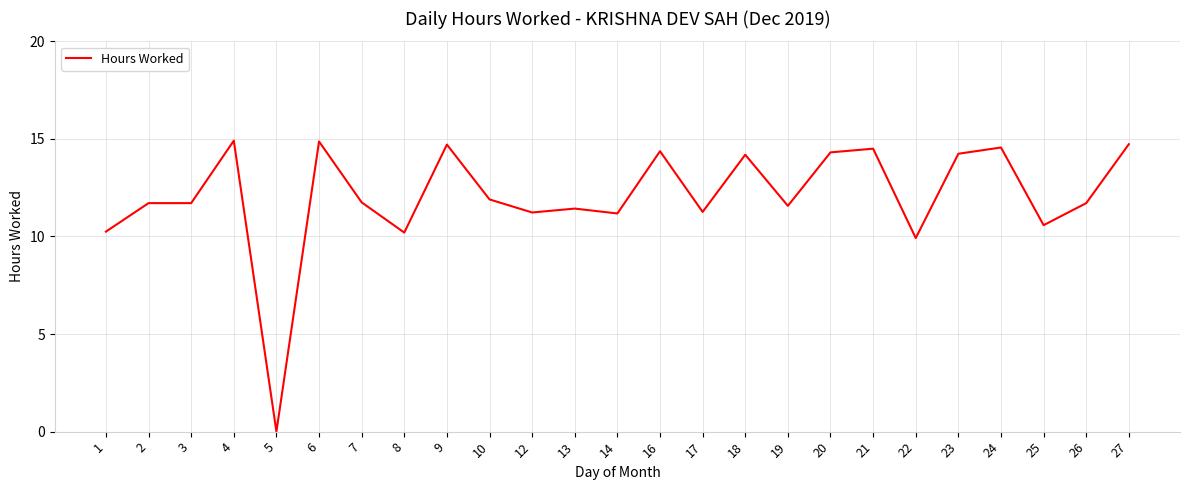

Approximately how many times larger is the value at 4 compared to 18?

1.1